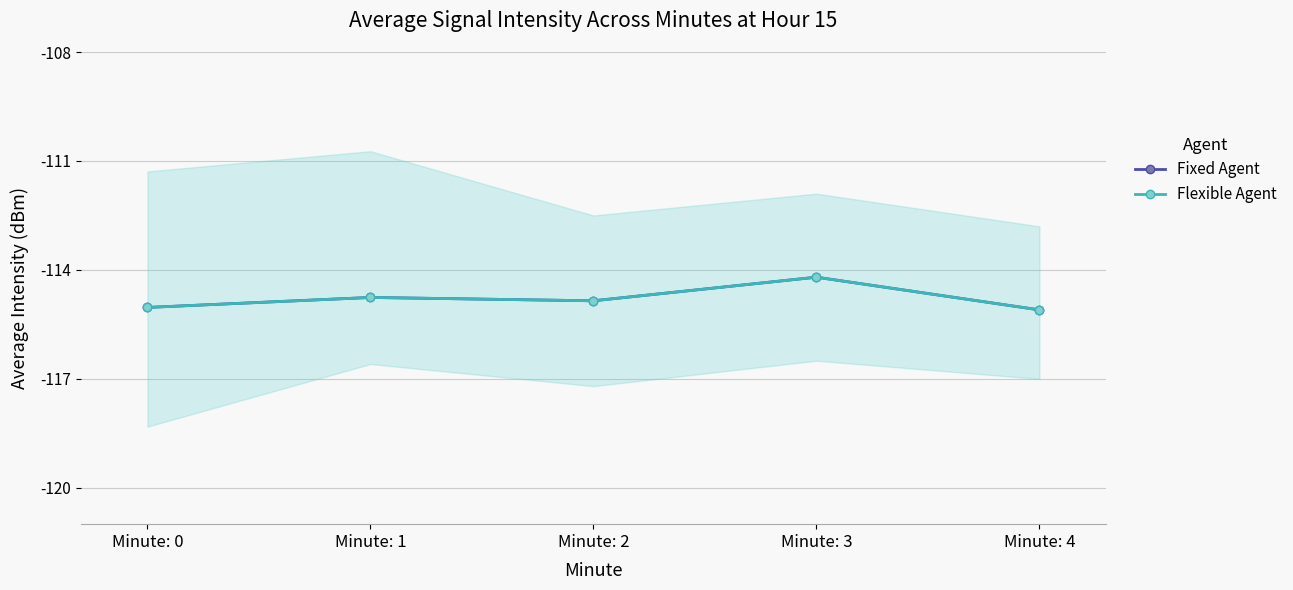

At Minute: 1, list the series in order from smallest to largest.

Fixed Agent, Flexible Agent